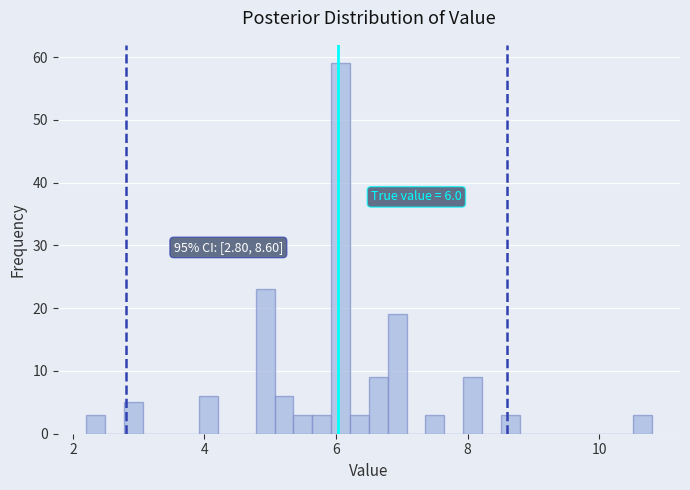

Around what value on the x-axis is the tallest bar? Give the approximate position of its centre, as read against the axis.

6.0